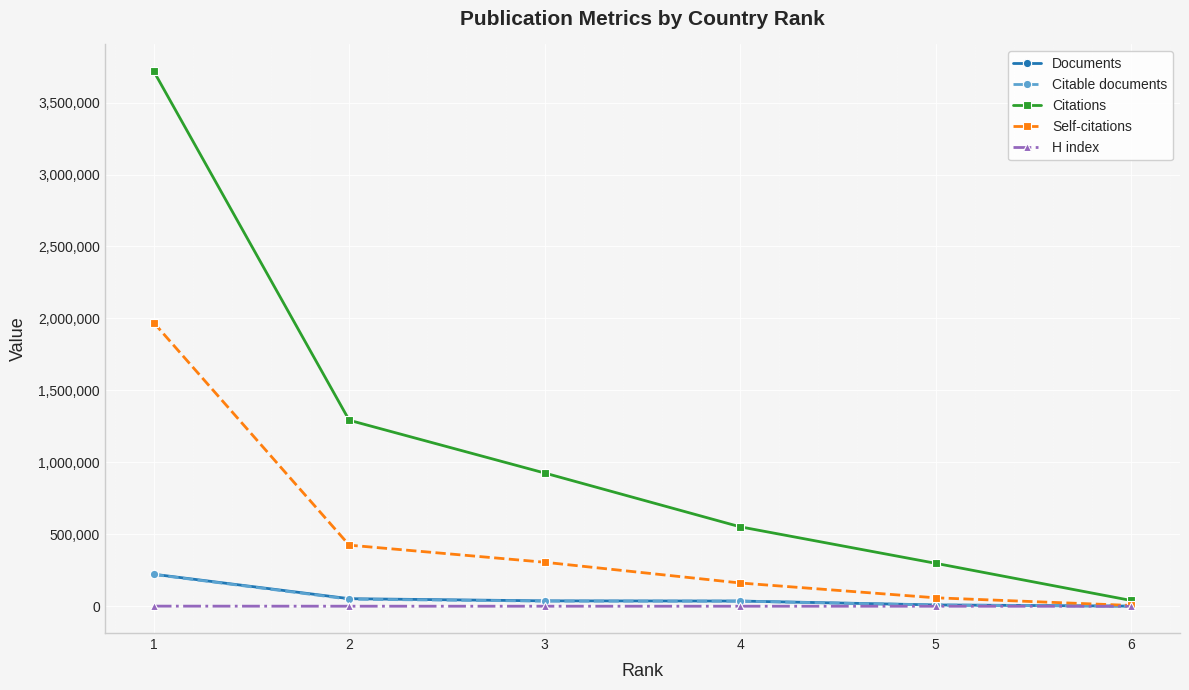

Does the chart display data point markers on the line(s)?

Yes